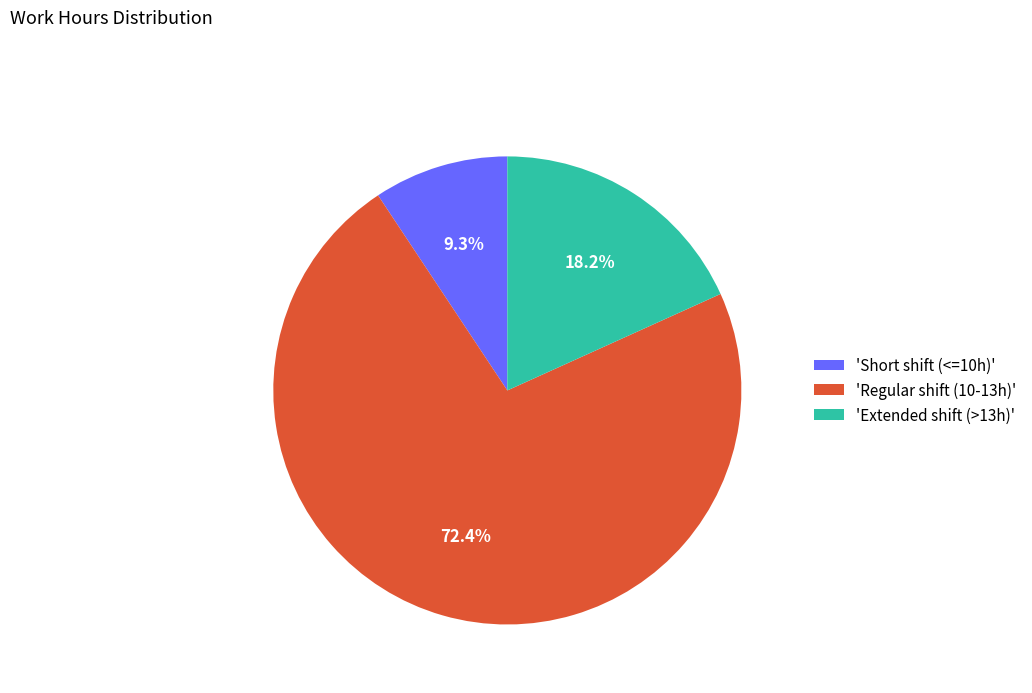

Which category has the biggest portion of the pie?

'Regular shift (10-13h)'